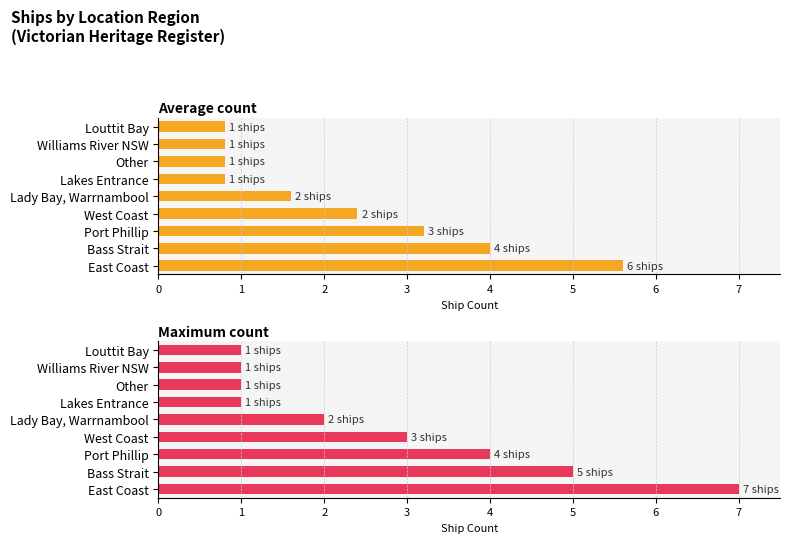

Between East Coast and Port Phillip, which series saw the biggest shift?

Maximum count